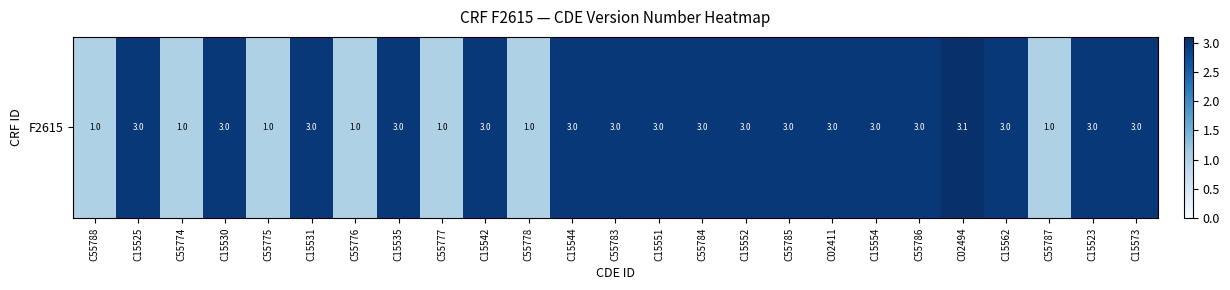

What is the difference between the maximum and minimum values?

2.1